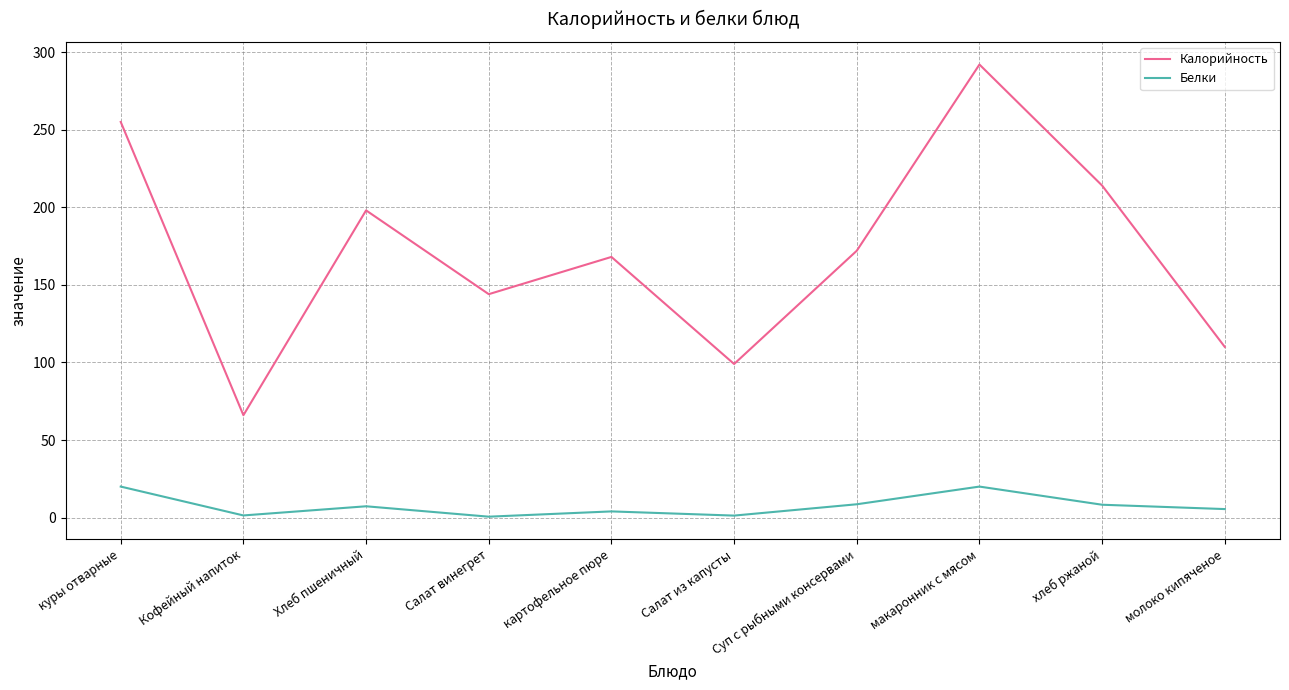

The Белки series shows 20.0 at куры отварные. True or false?

True